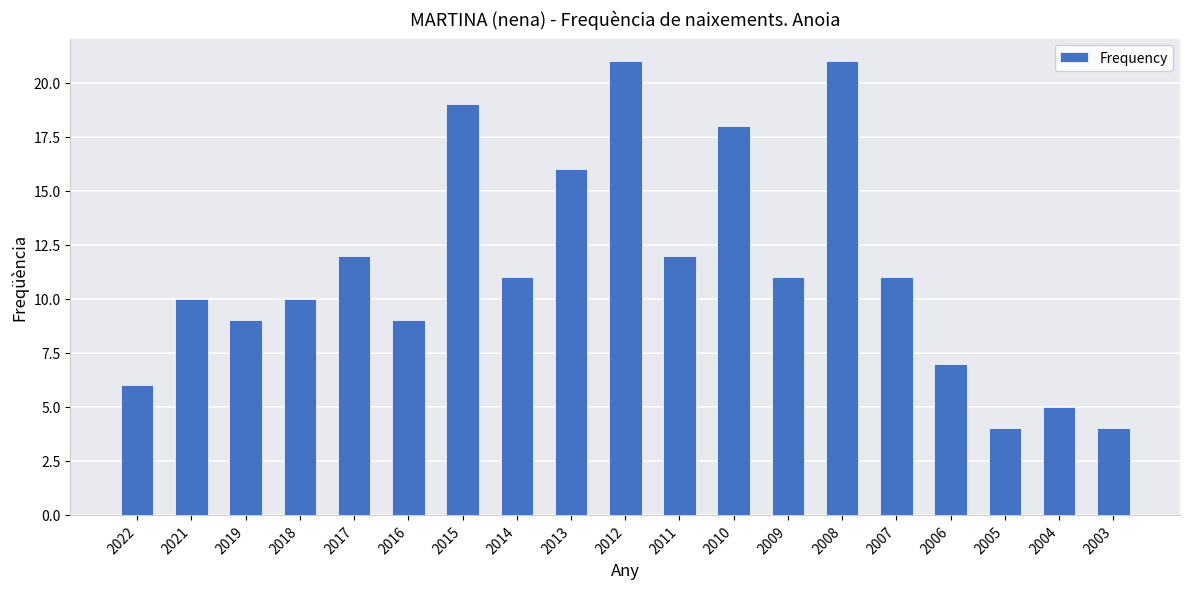

Between 2004 and 2016, which is larger?

2016